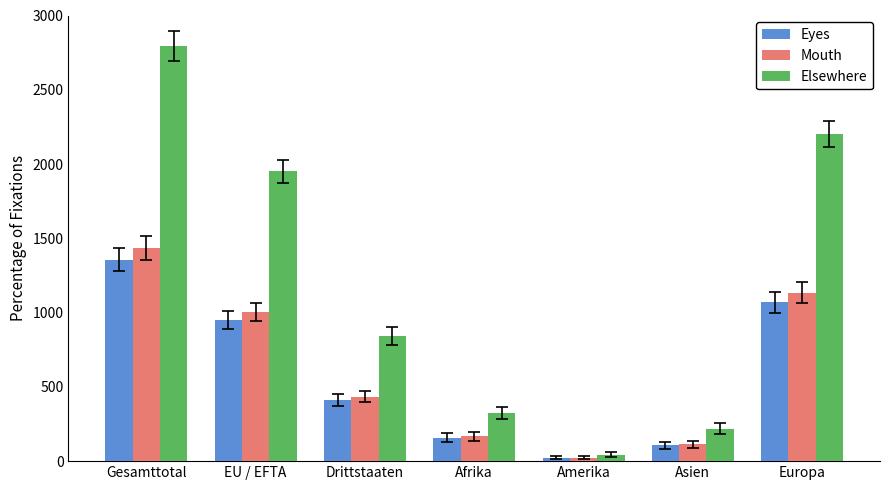

The value of Mouth at Drittstaaten is 93. True or false?

False